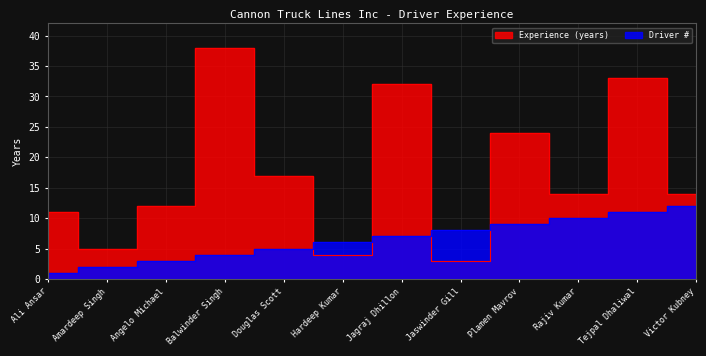

What is the average value of the Experience series?

17